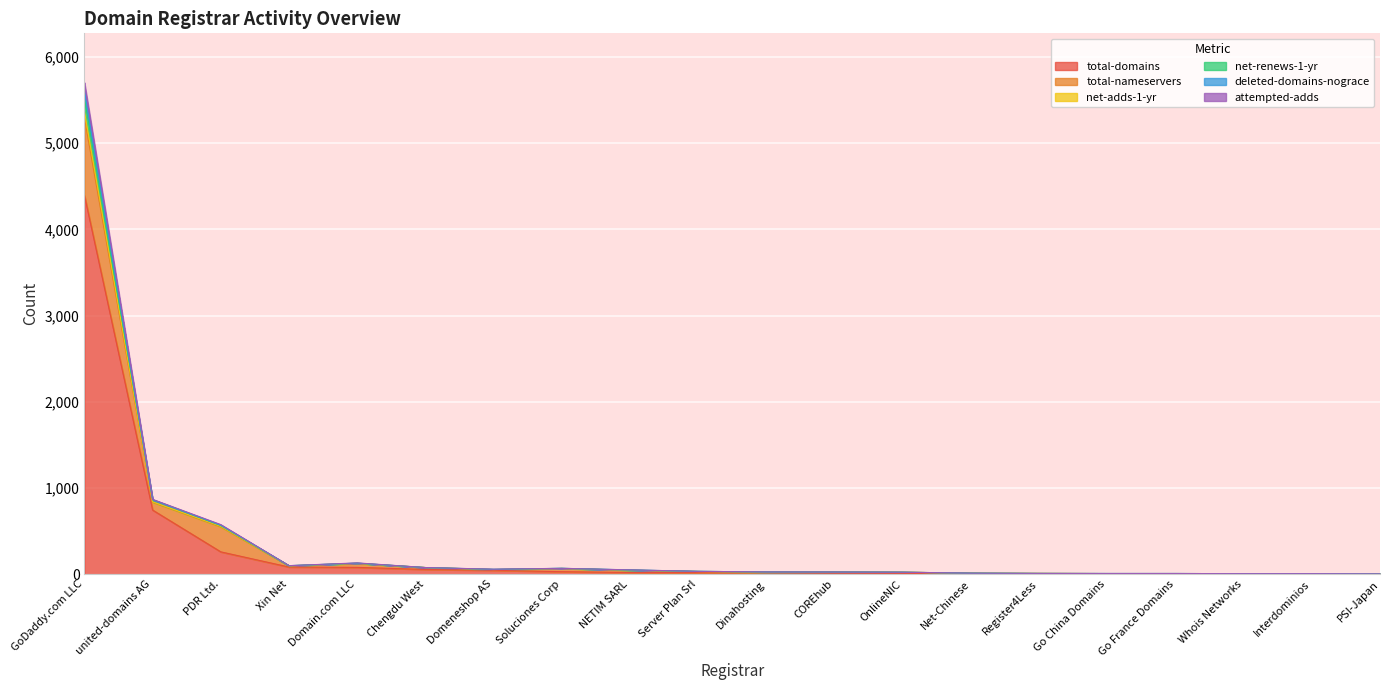

How many interior local valleys does the net-renews-1-yr series have?

2